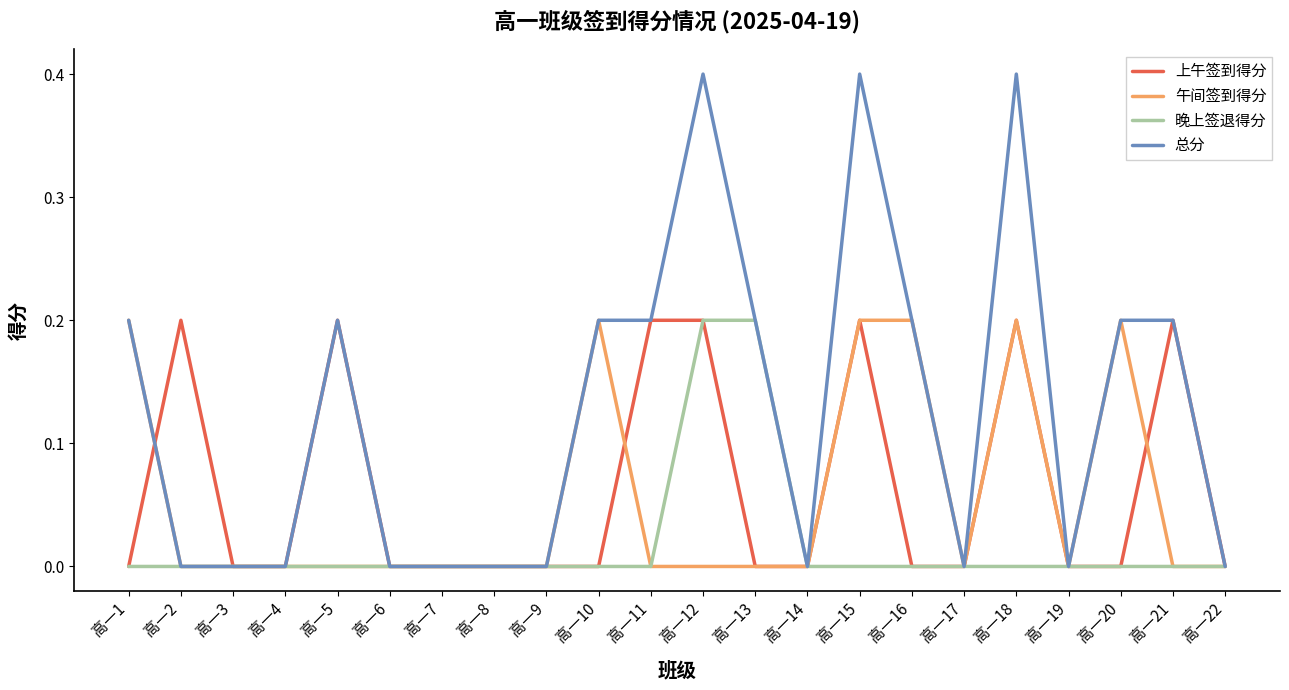

Read the 总分 value at 高一12.

0.4